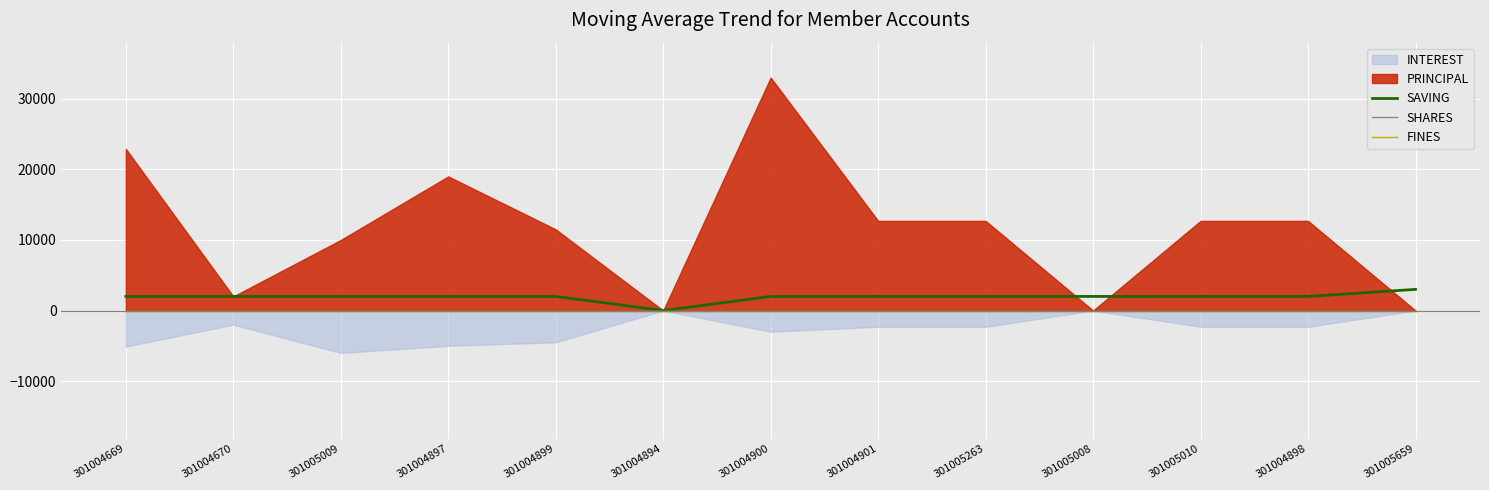

True or false: FINES and SAVING cross at least once.

False